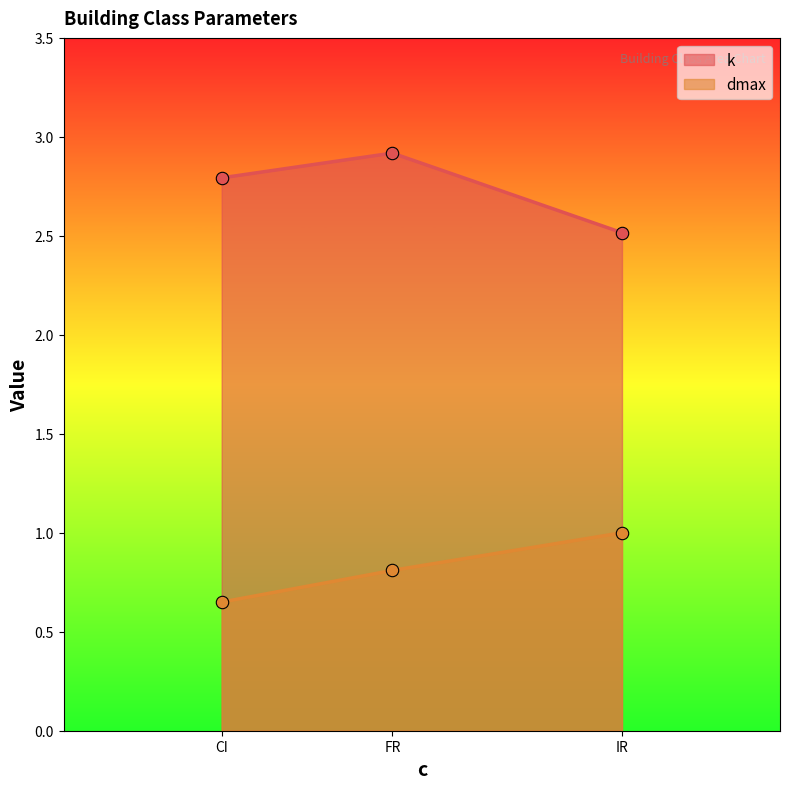

True or false: dmax and k cross at least once.

False